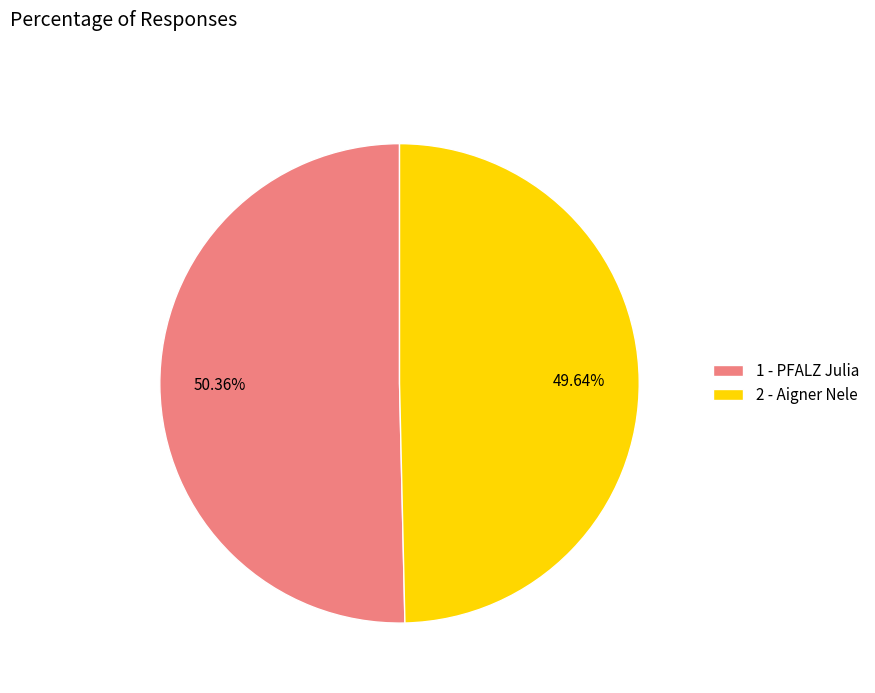

To the nearest percent, what portion does 2 - Aigner Nele represent?

50%